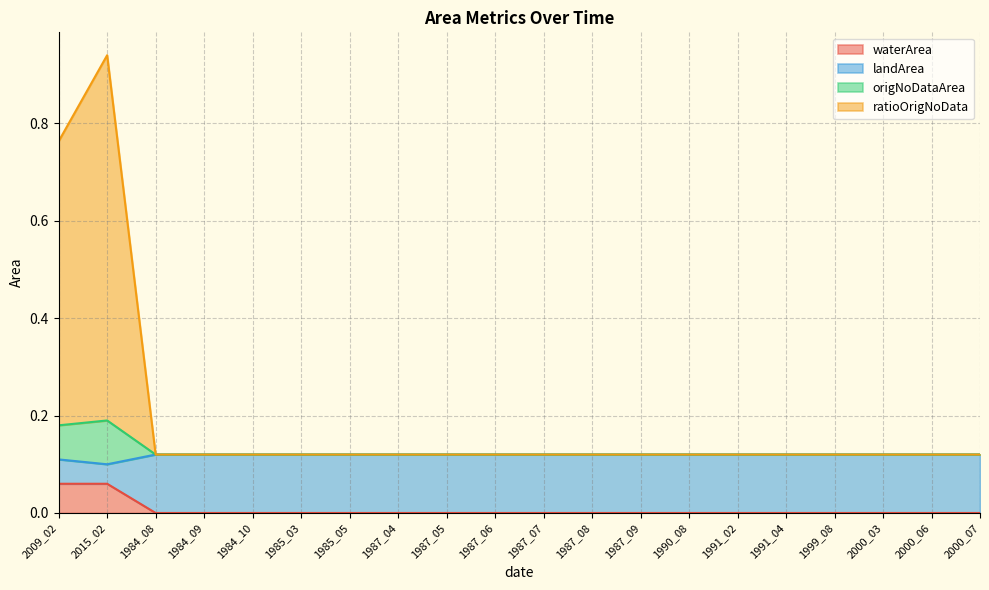

What is the spread (max minus min) of values at 1987_08?

0.1